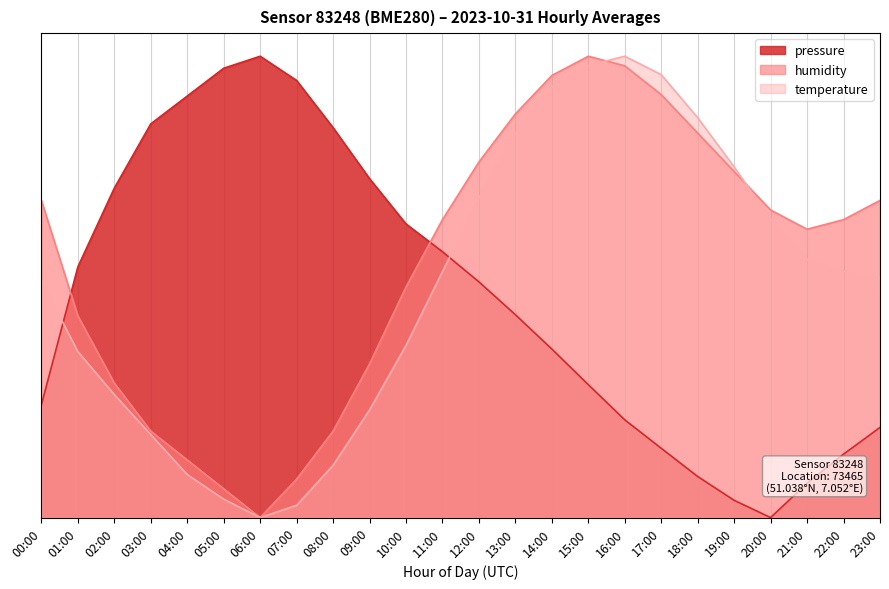

Which series ends up on top after the final intersection of pressure and humidity?

humidity